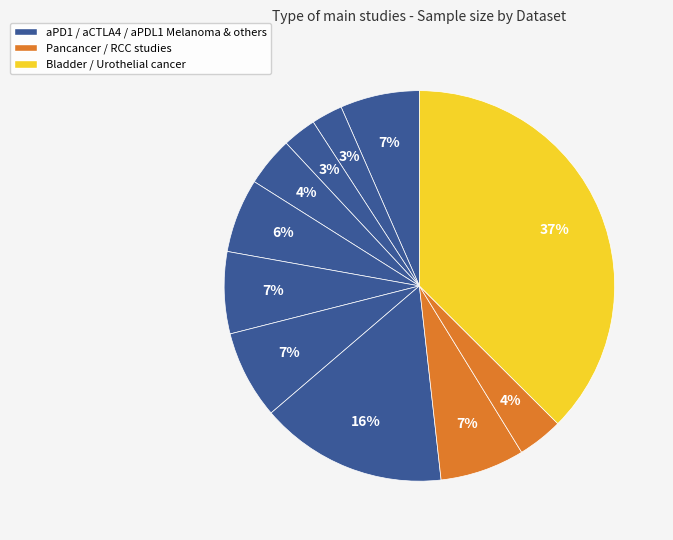

How many slices are in this pie chart?

11